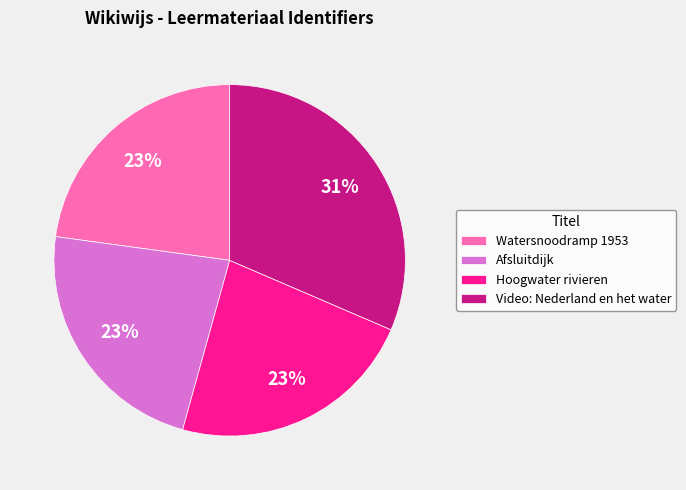

How many segments does this pie chart have?

4